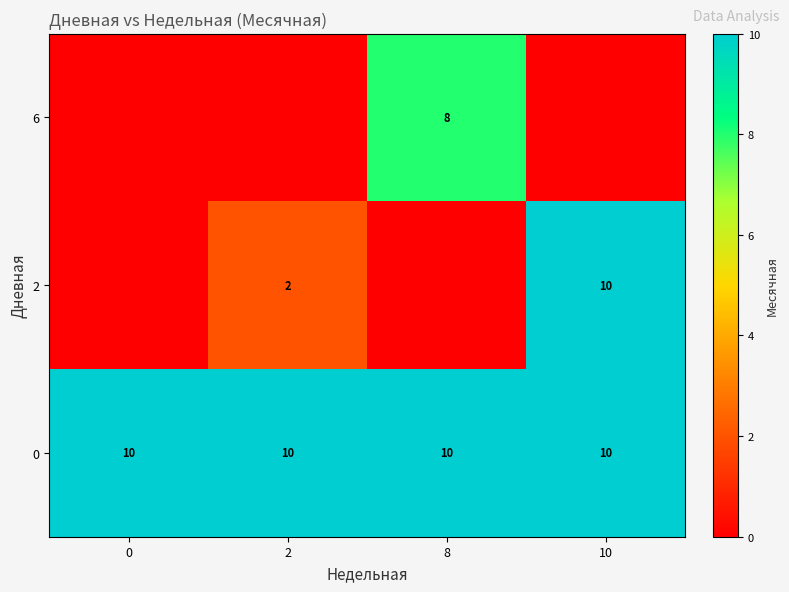

What is the highest value of the row_2 series?

8